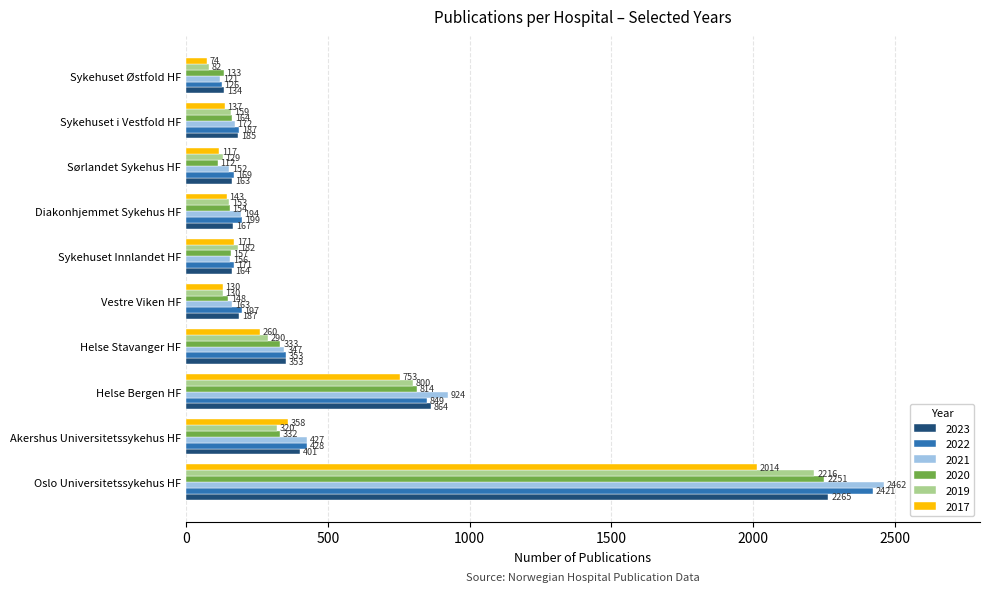

What is the difference between the second highest and minimum values in the 2021 series?

803